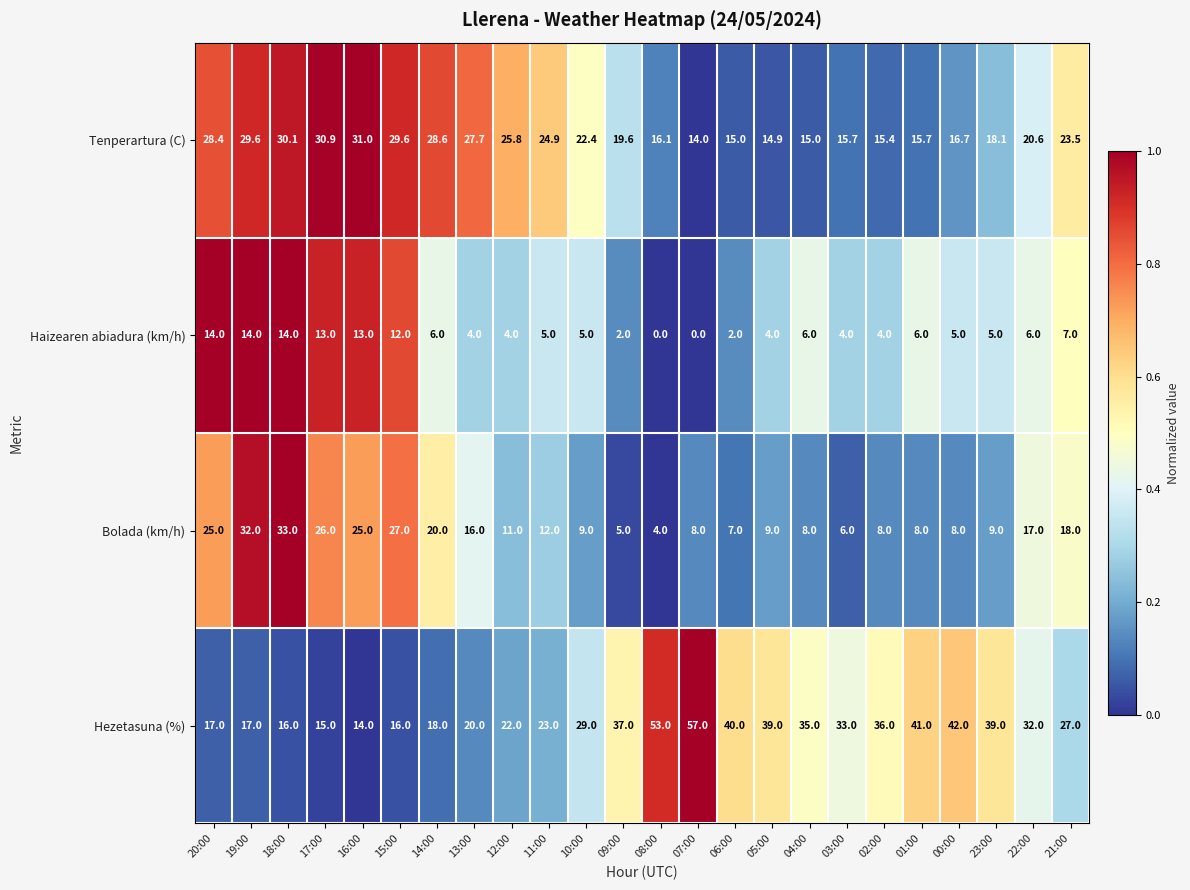

At which label does Haizearen abiadura (km/h) first exceed 5?

20:00